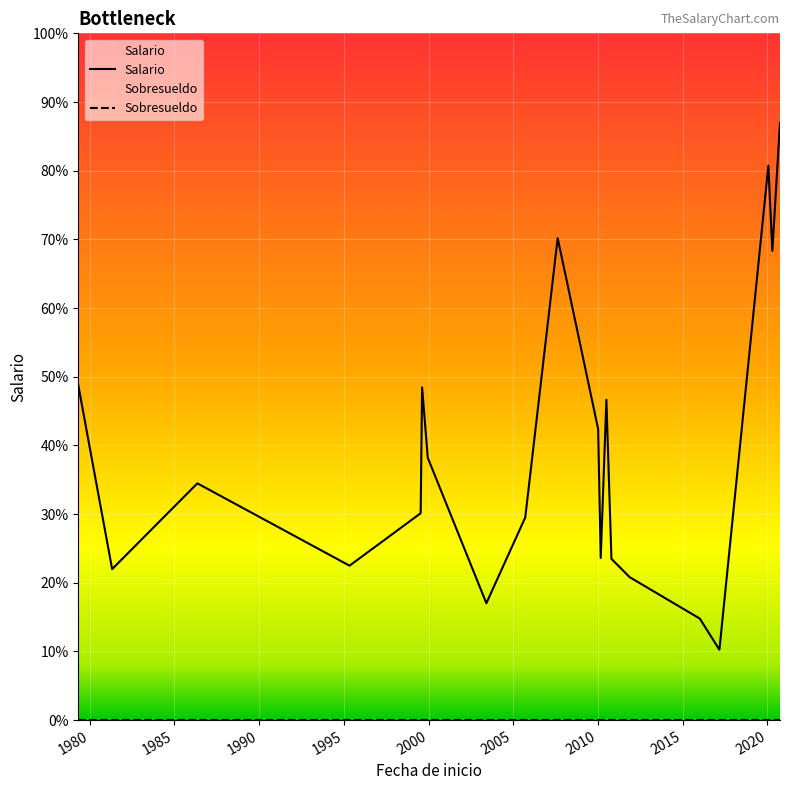

Does the chart display data point markers on the line(s)?

No